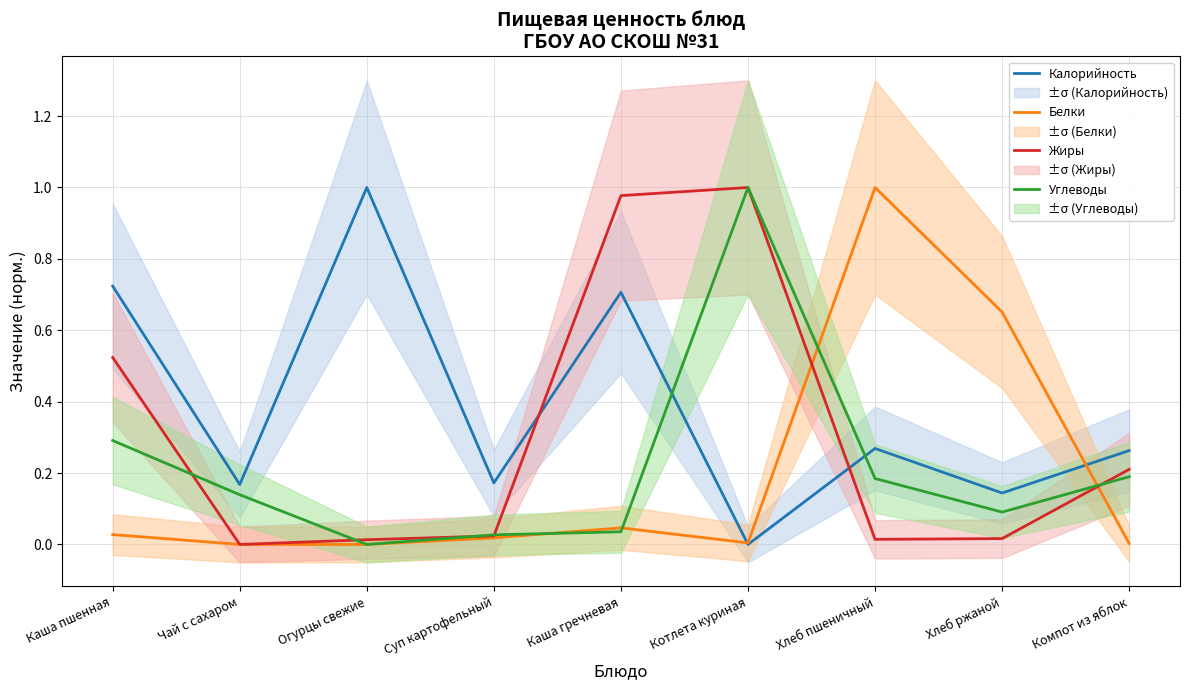

What is the label of the 2nd point from the right?

Хлеб ржаной